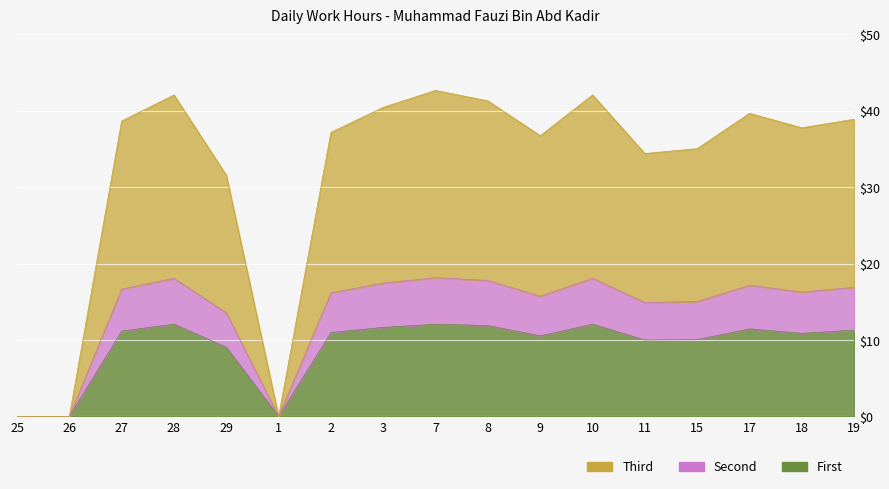

At which label does First first exceed 10?

27